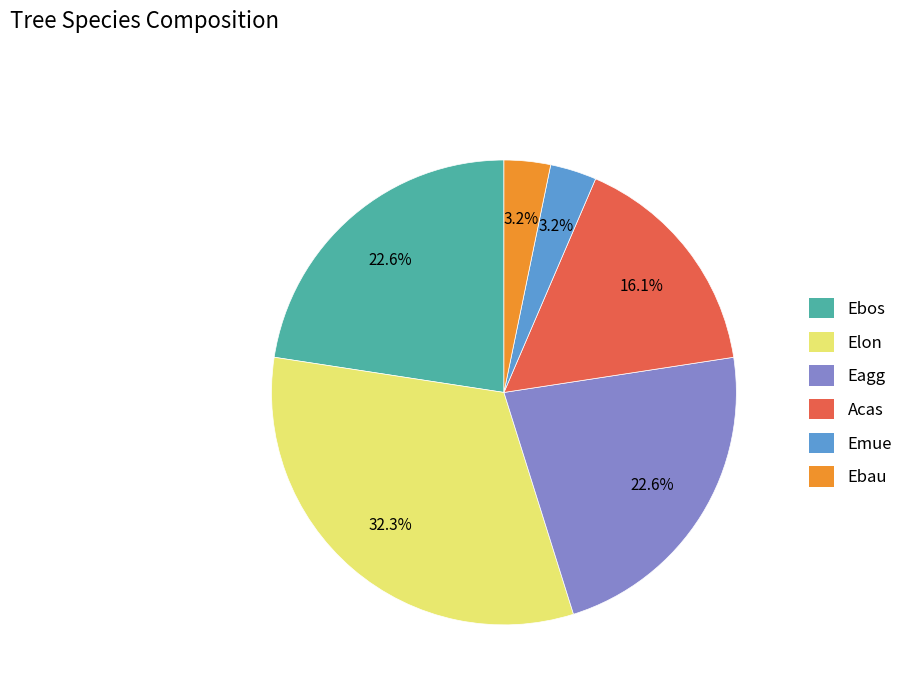

How many segments does this pie chart have?

6